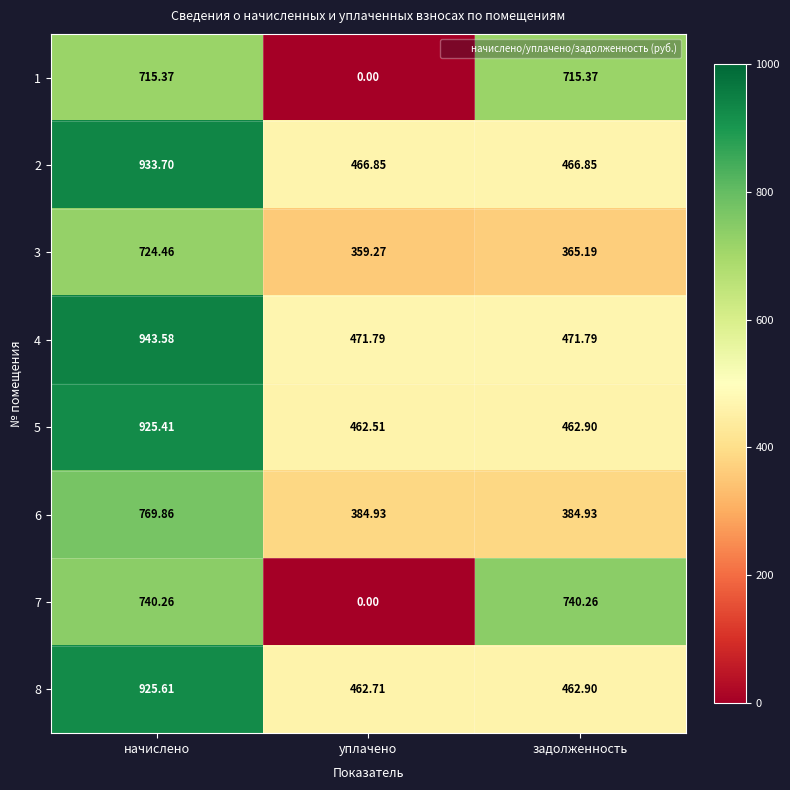

At which category is the sum across all series the highest?

начислено